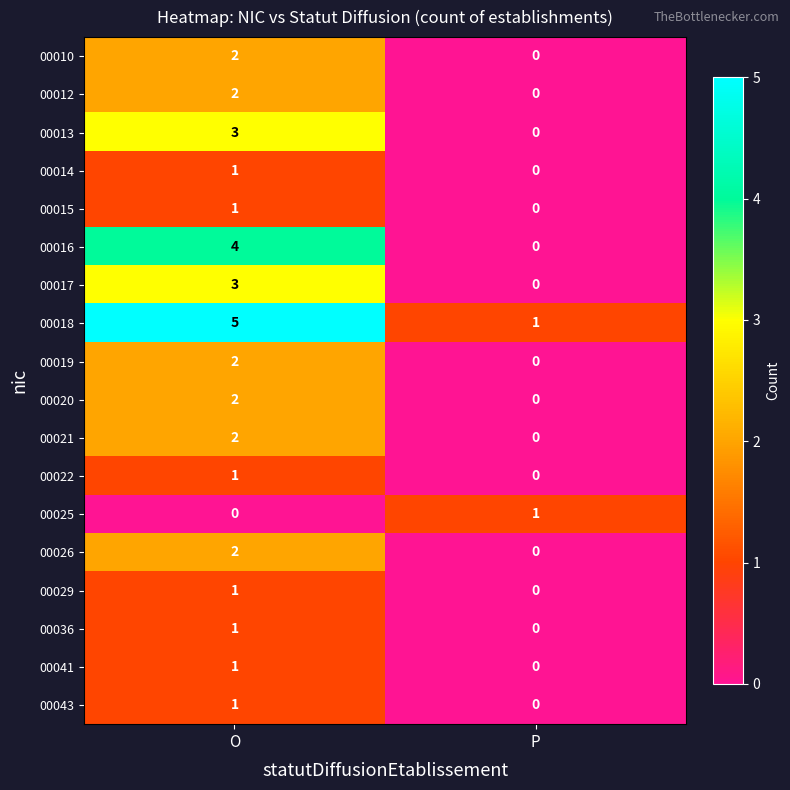

The value of 00014 at O is 1. True or false?

True